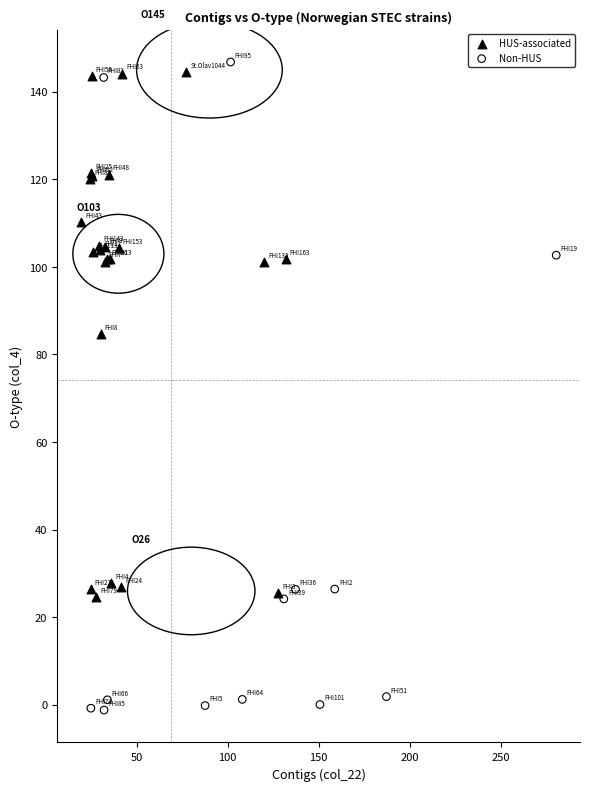

Which series has the largest Y range (max minus min)?

Non-HUS